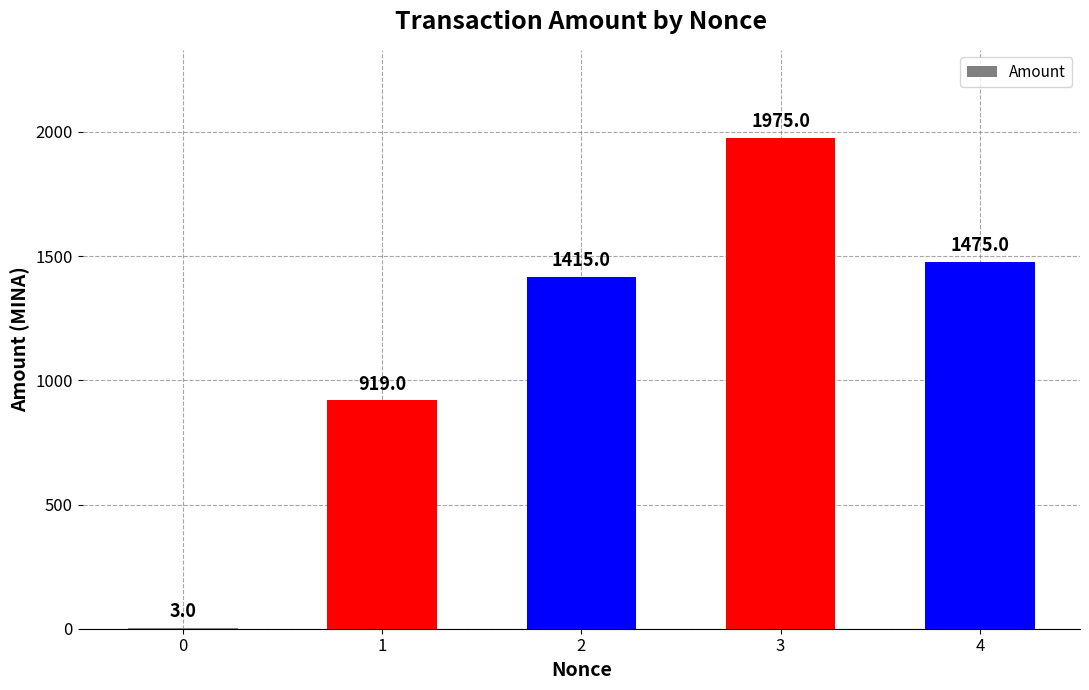

What is the difference between the values at 1 and 0?

916.0